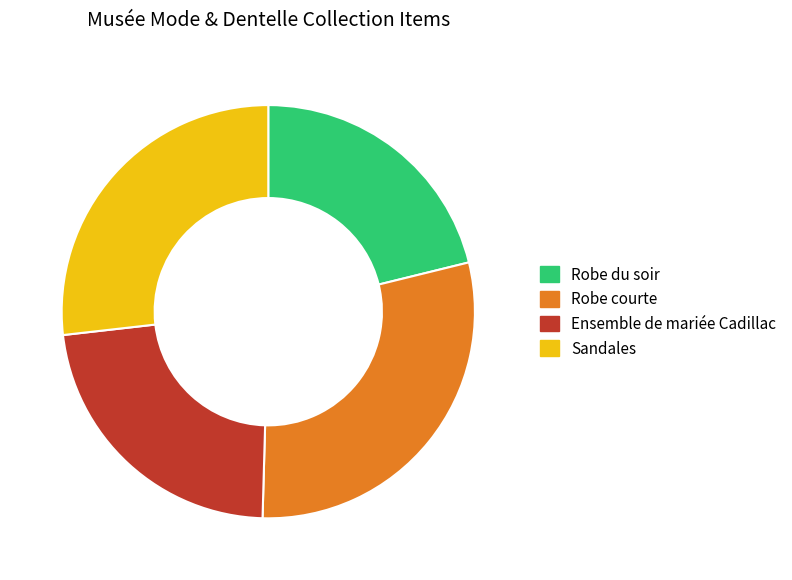

Is Sandales the majority of the pie?

No